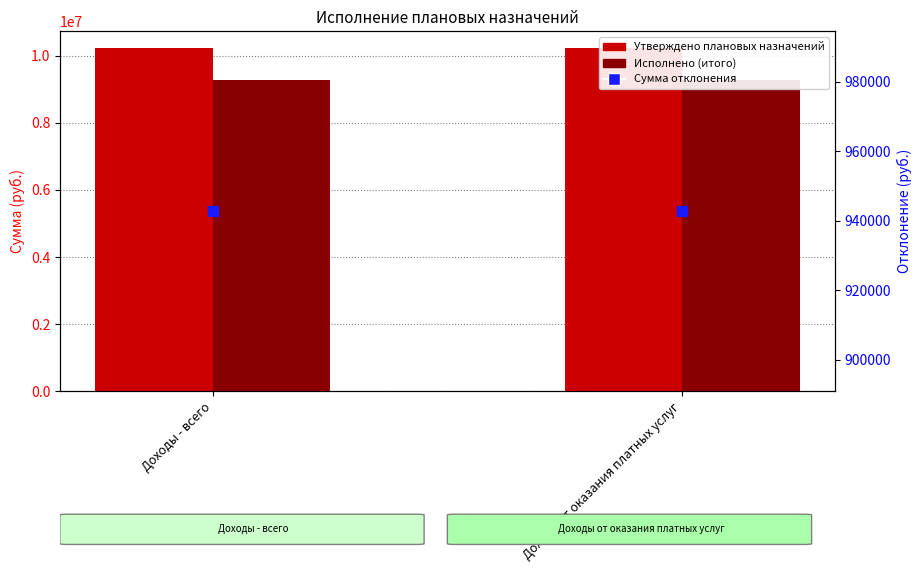

The Исполнено (итого) series shows 9270568.0 at Доходы от оказания платных услуг. True or false?

True